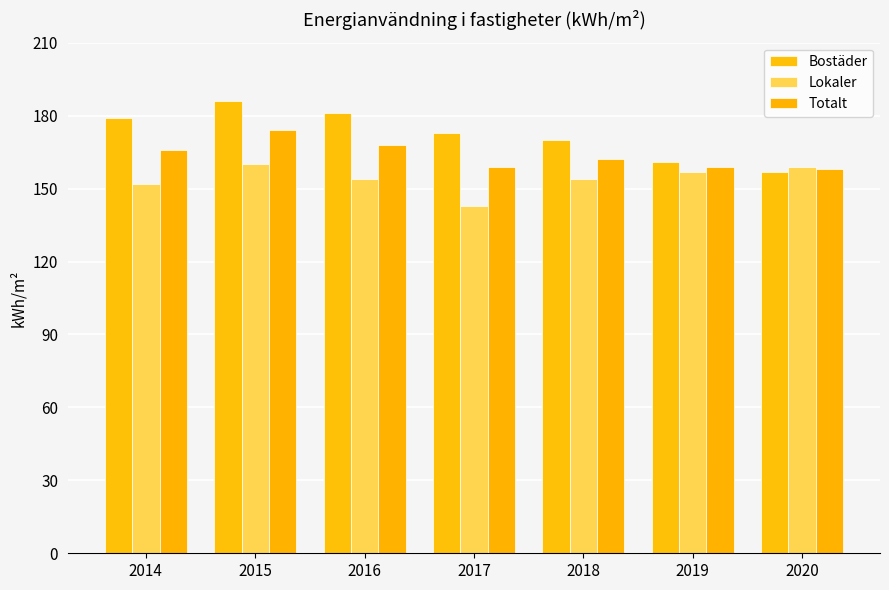

What is the total value across all series at 2014?

497